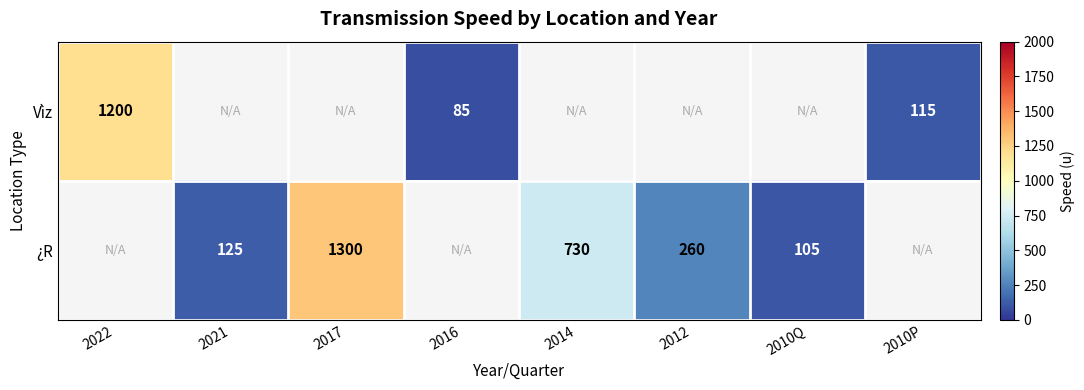

True or false: ¿R has a value of 125 at 2021.

True